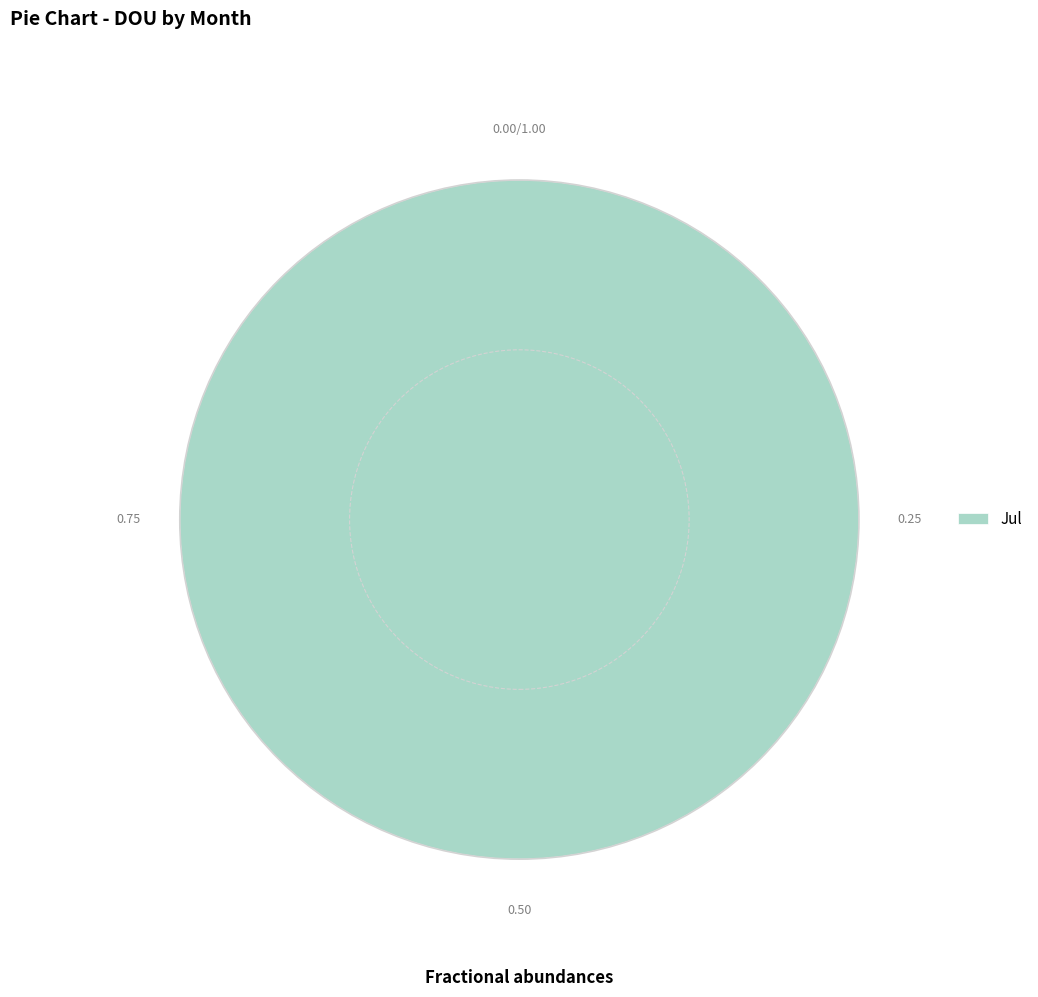

Rank the categories by value from highest to lowest.

Jul